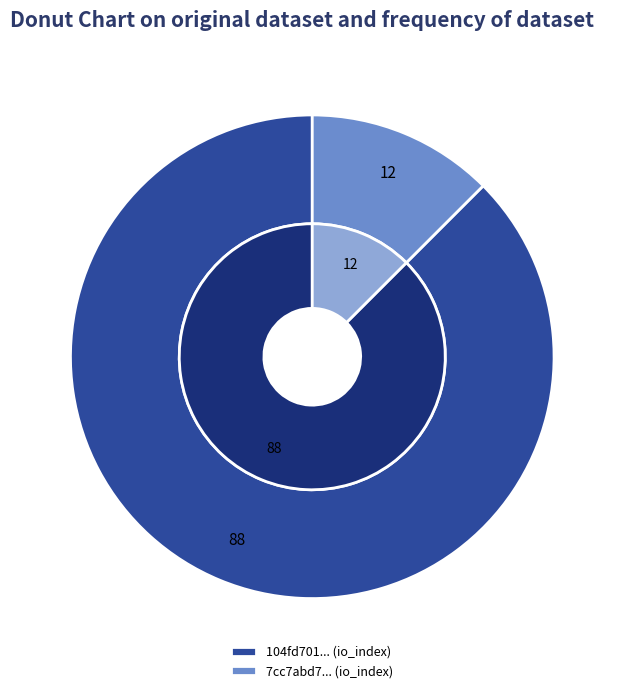

The value slice represents 55% of the pie. True or false?

False